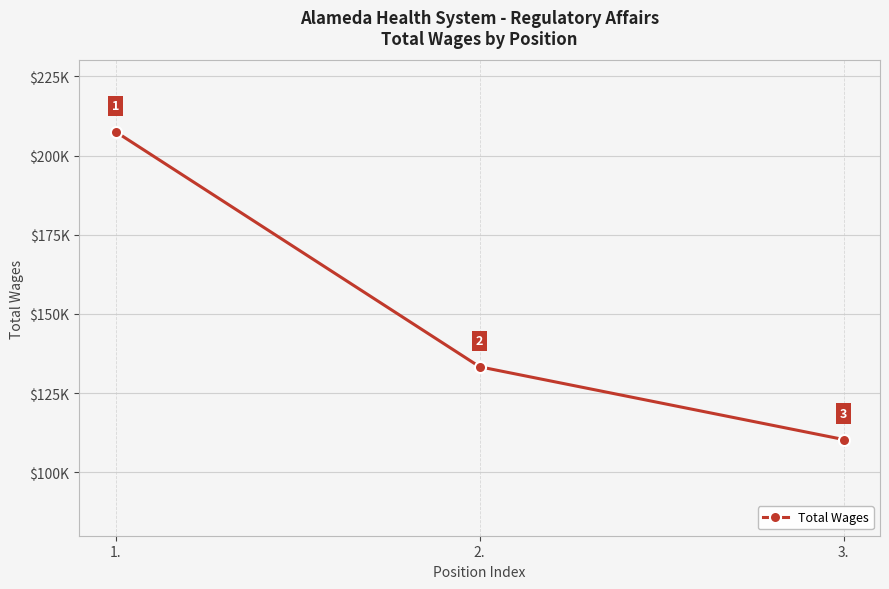

Is this an area chart (filled region under the line)?

No